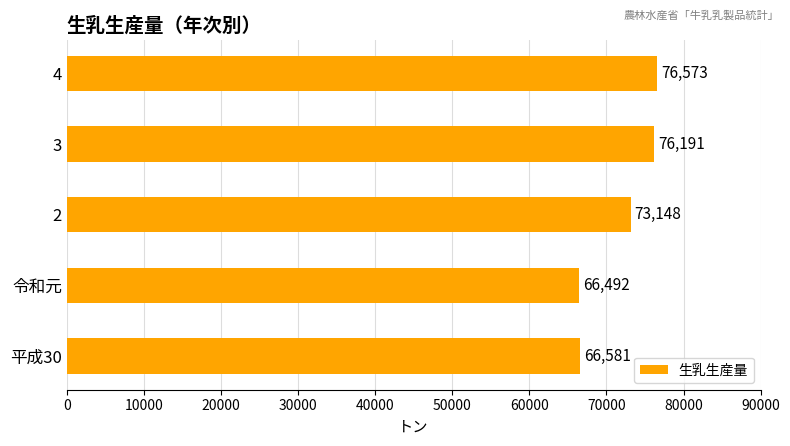

Read the value at 2, to the nearest 10.

73150